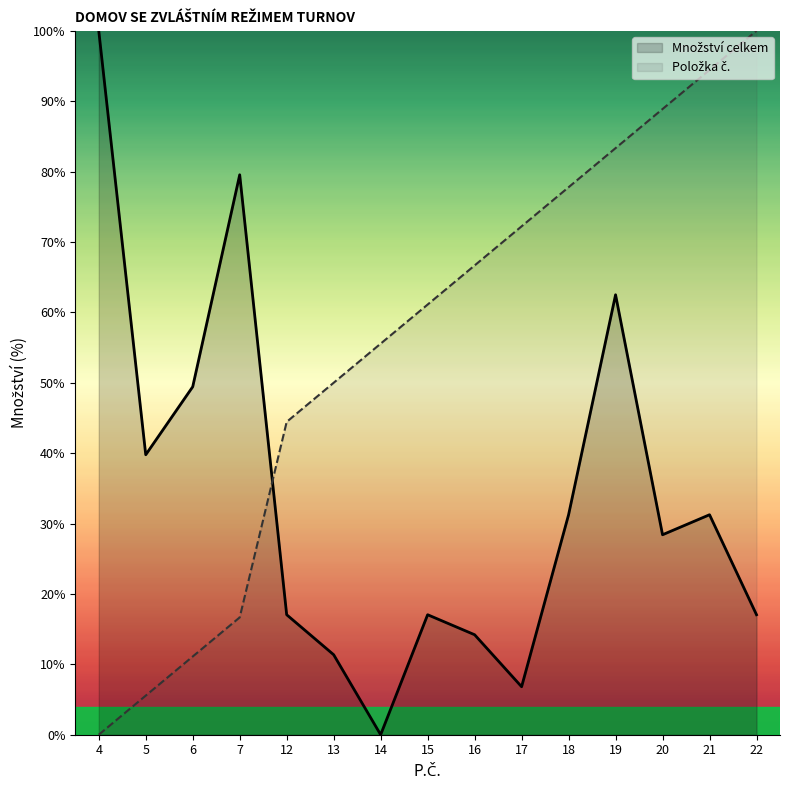

What is the difference between the highest and lowest values at 16?

52.5